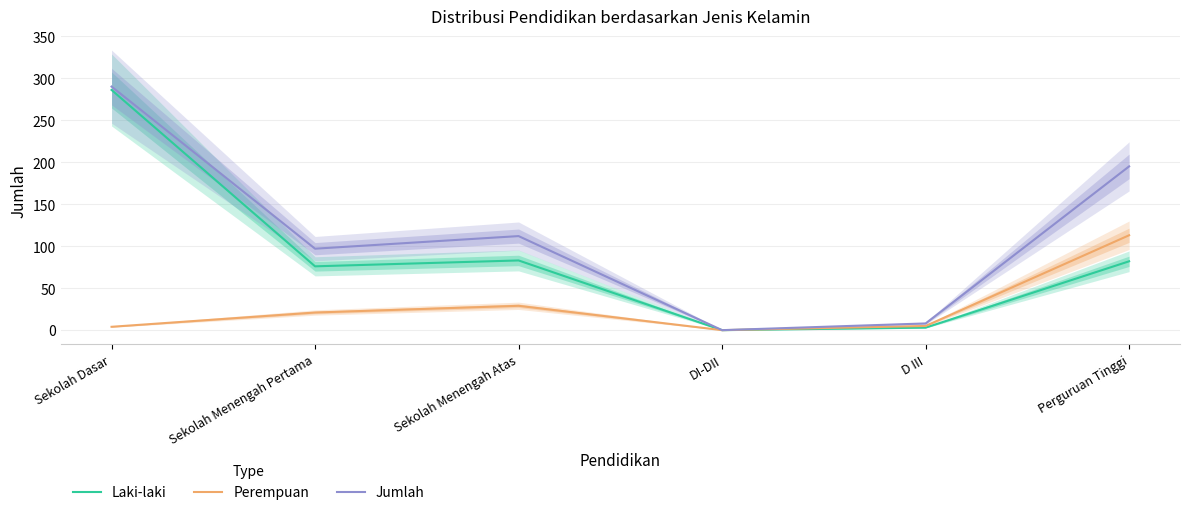

The value of Perempuan at Sekolah Menengah Atas is 19. True or false?

False